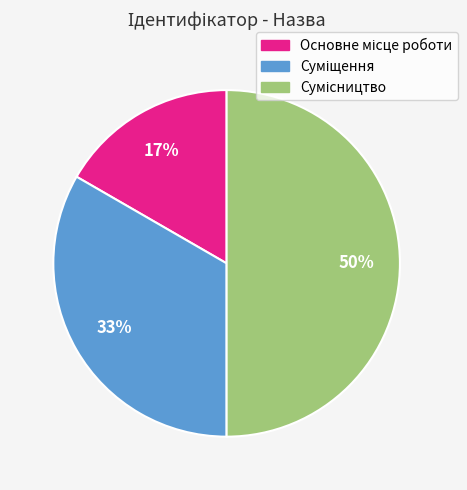

To the nearest percent, what is the average slice percentage?

33%